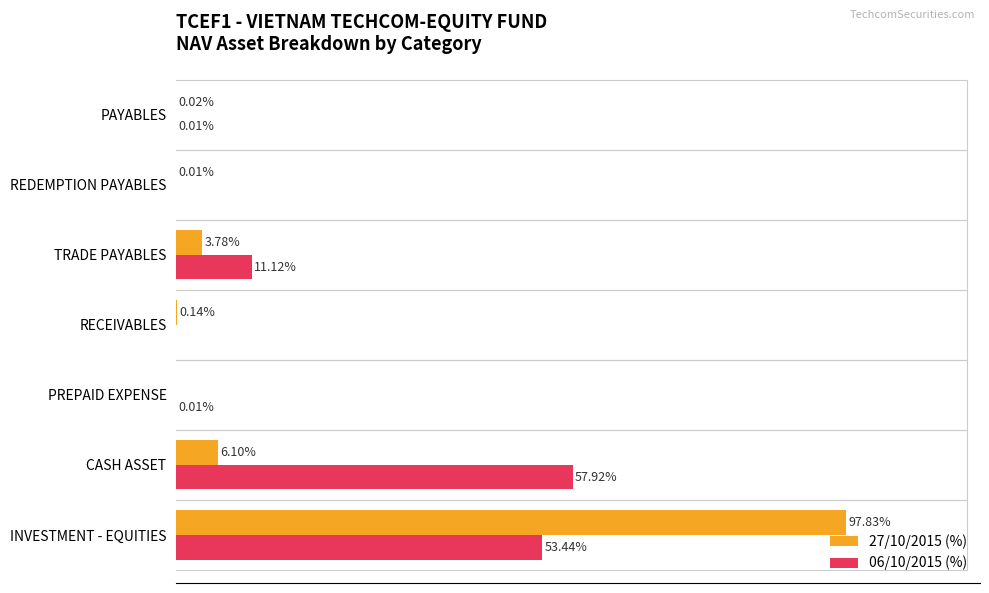

Which series has the widest spread of values?

27/10/2015 (%)